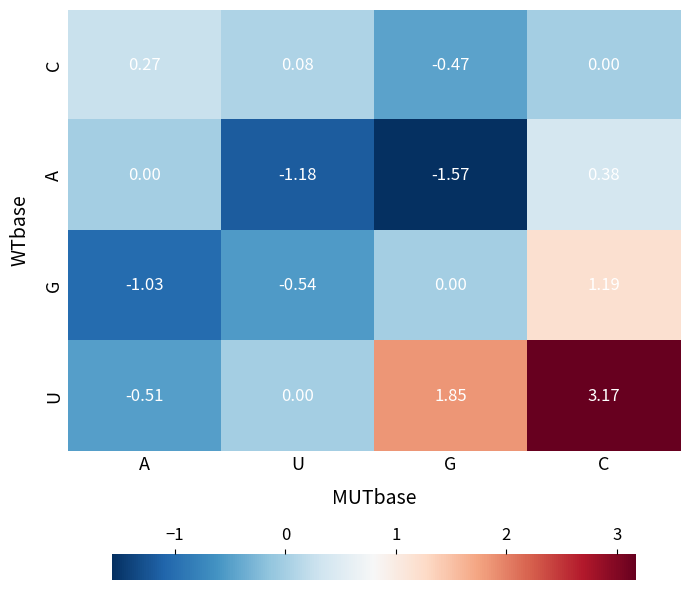

Which series has the widest spread of values?

U